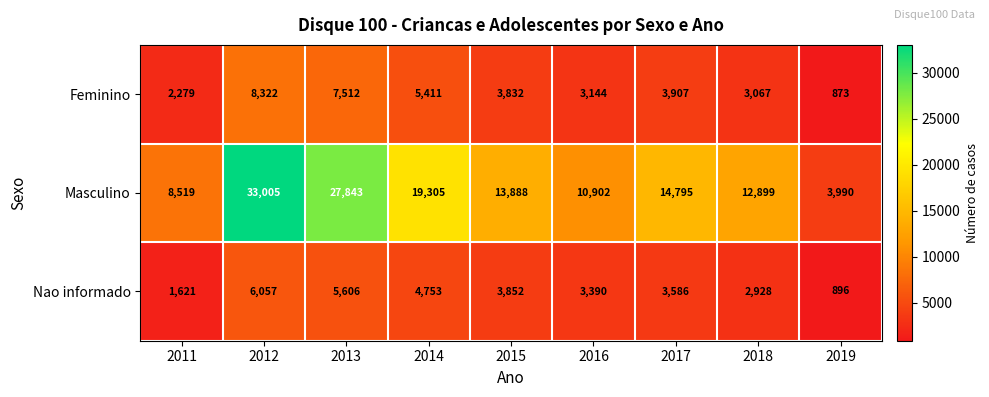

What is the spread (max minus min) of values at 2016?

7758